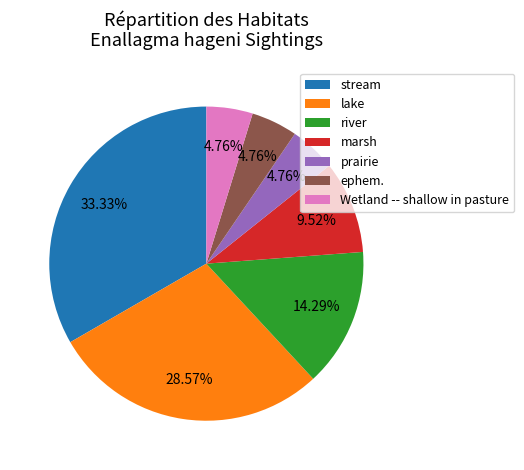

How many segments does this pie chart have?

7